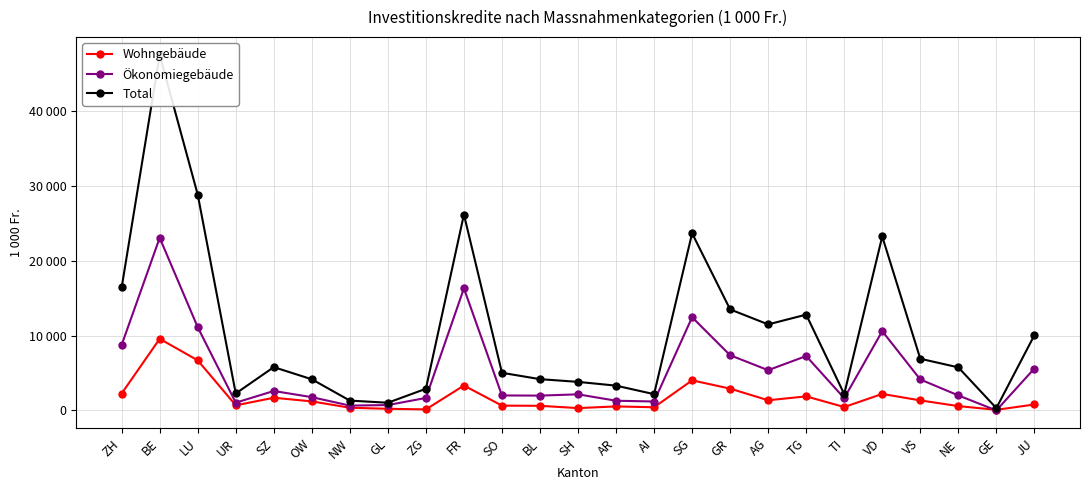

Rank the series by their maximum value, from highest to lowest.

Total, Ökonomiegebäude, Wohngebäude